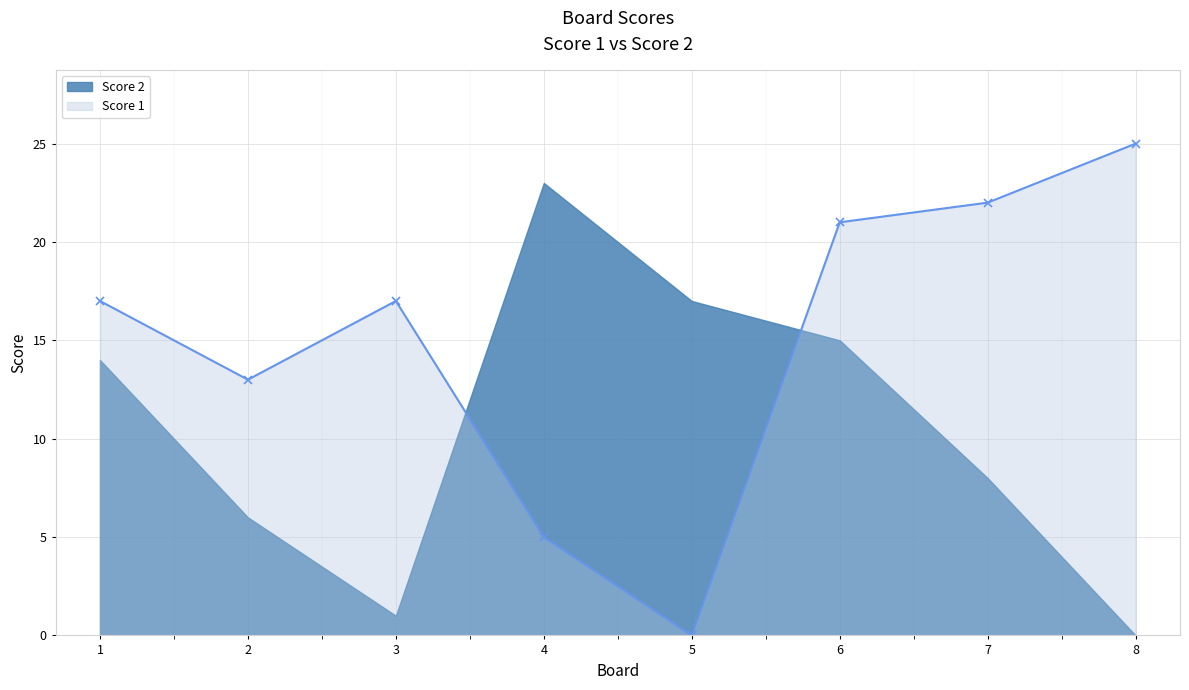

List the labels in order of value, largest first.

8, 7, 6, 1, 3, 2, 4, 5